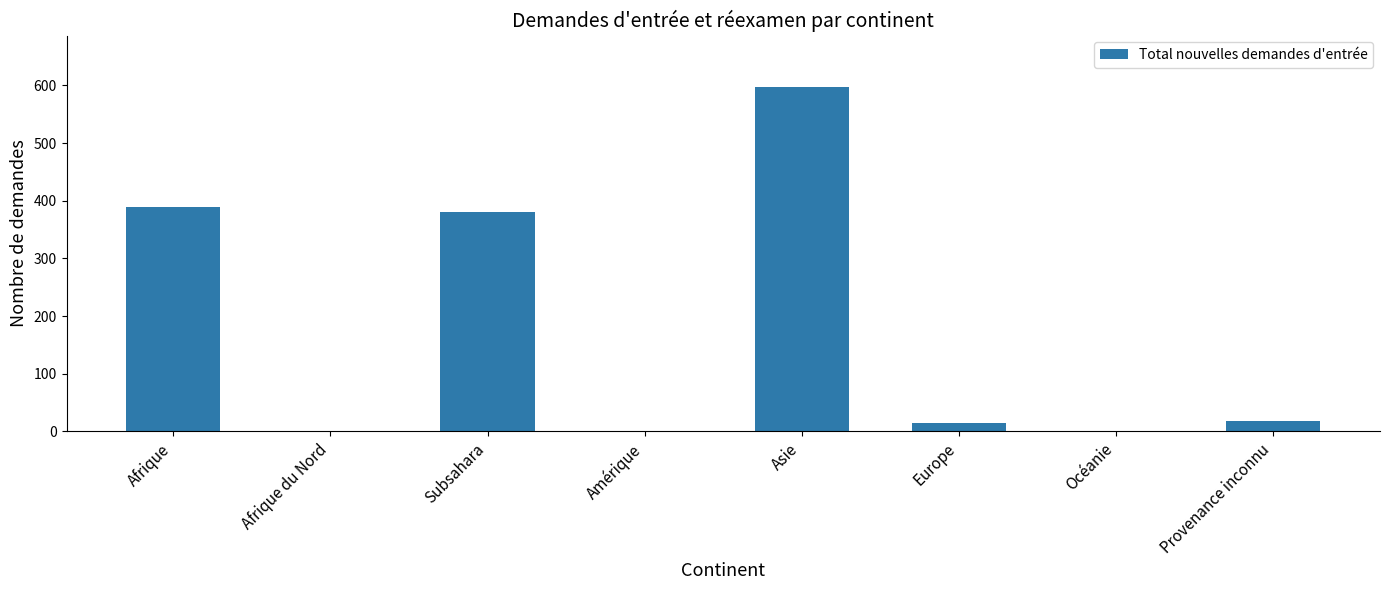

What is the maximum value shown in the chart?

597